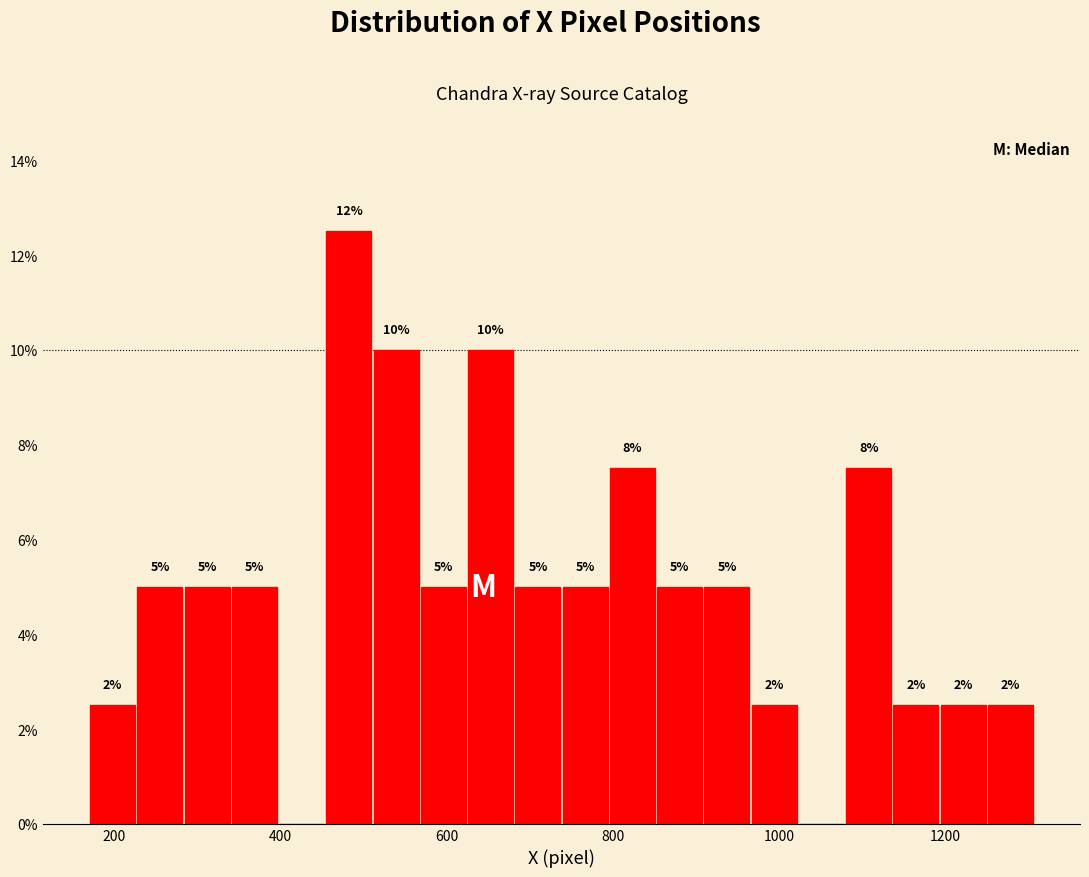

Read against the x-axis, roughly where is the centre of the tallest bar?

480